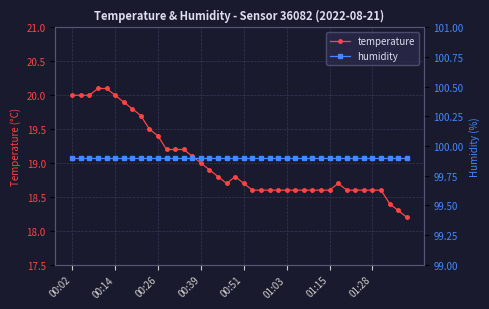

True or false: humidity has a value of 99.9 at 27.

True